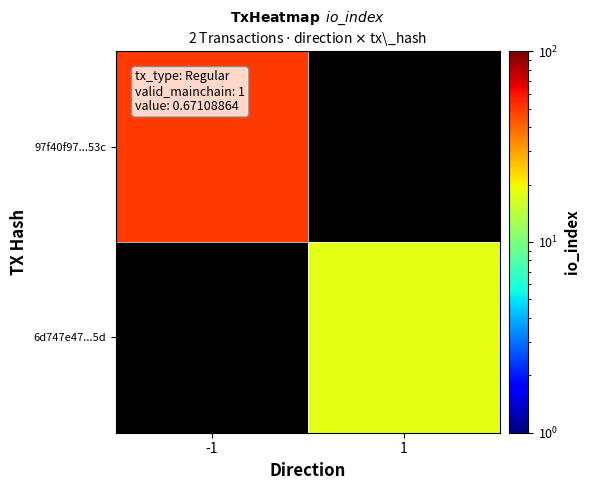

Is it true that 6d747e47...5d equals 9.9 at 1?

False